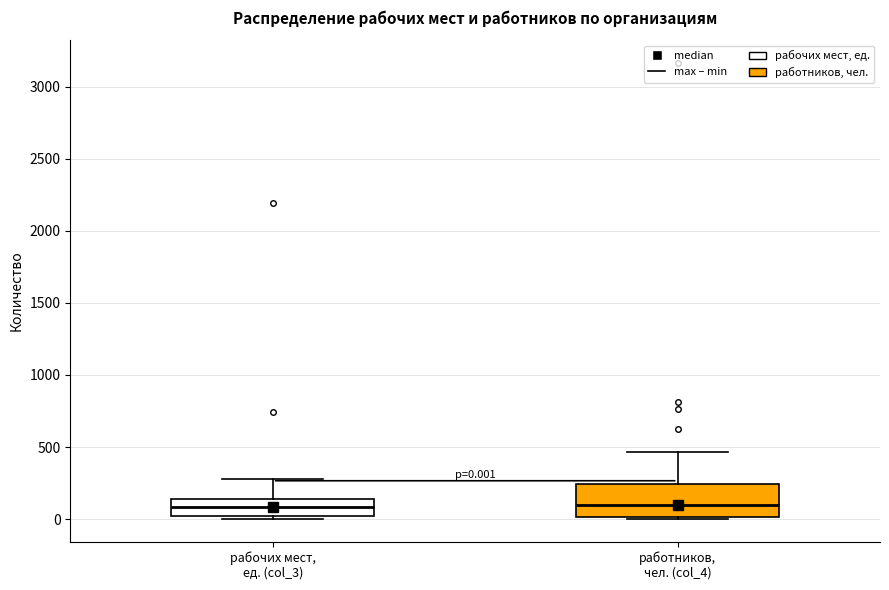

Comparing the boxes themselves (not the whiskers), which one is the tallest?

работников, чел. (col_4)